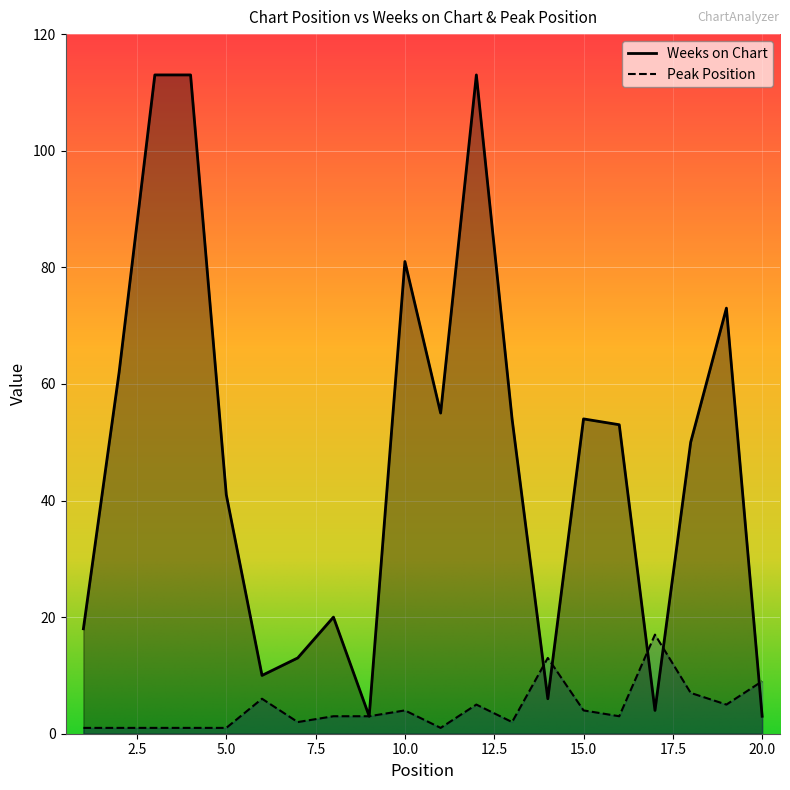

Where do Weeks on Chart and Peak Position first cross each other?

13 and 14